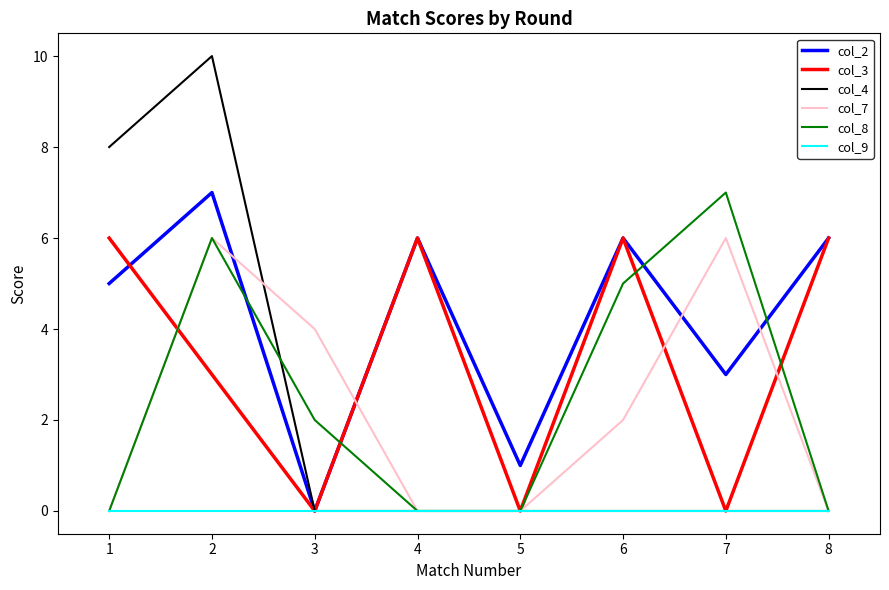

How many interior local peaks does the col_2 series have?

3